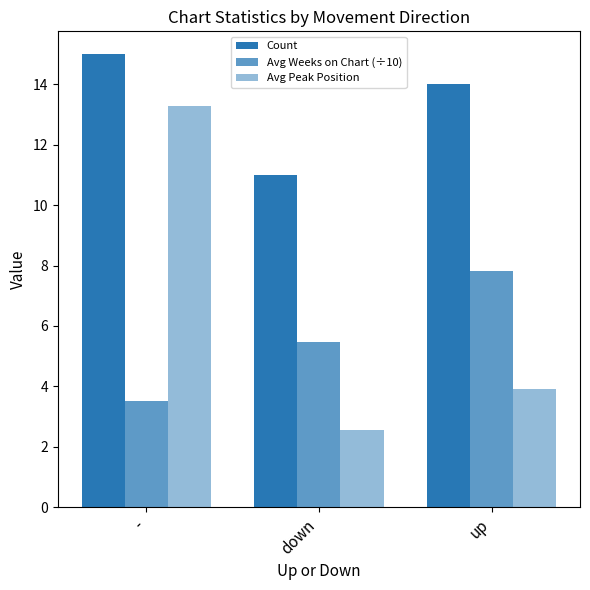

True or false: Count has a value of 11.0 at down.

True